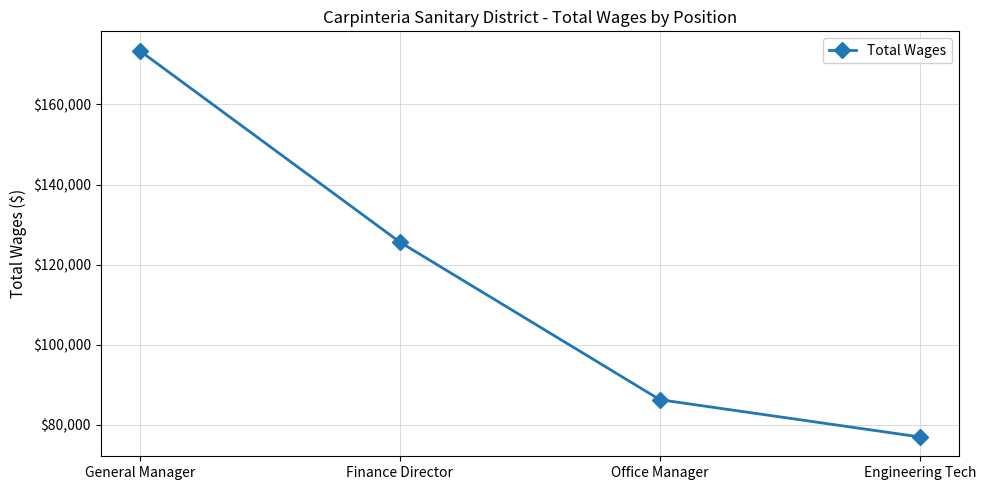

What is the value of the 2nd point from the left?

125654